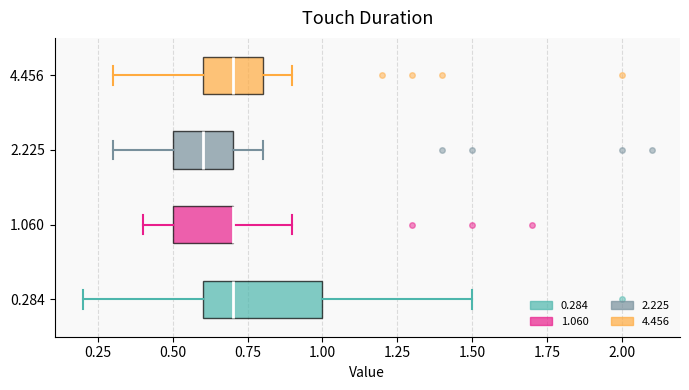

Where does the left whisker of the box at y = 1.060 end on the x-axis? The values are not printed on the chart, so give them approximately, as read against the axis.

0.4